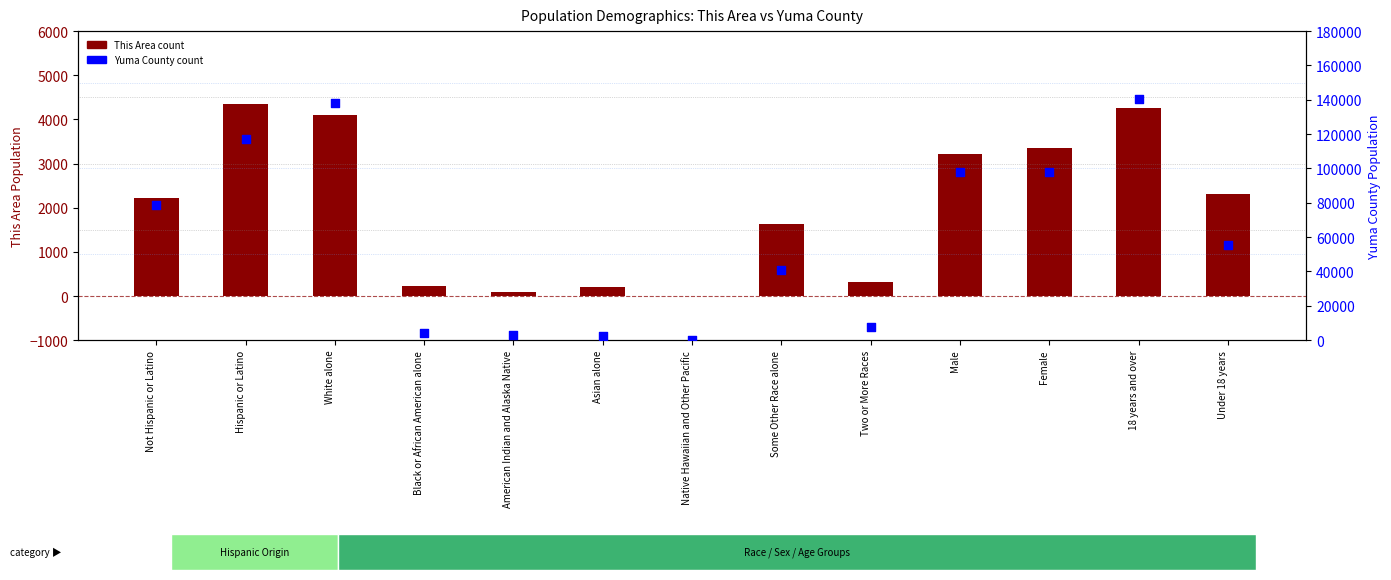

At how many categories does at least one series exceed 8537?

8